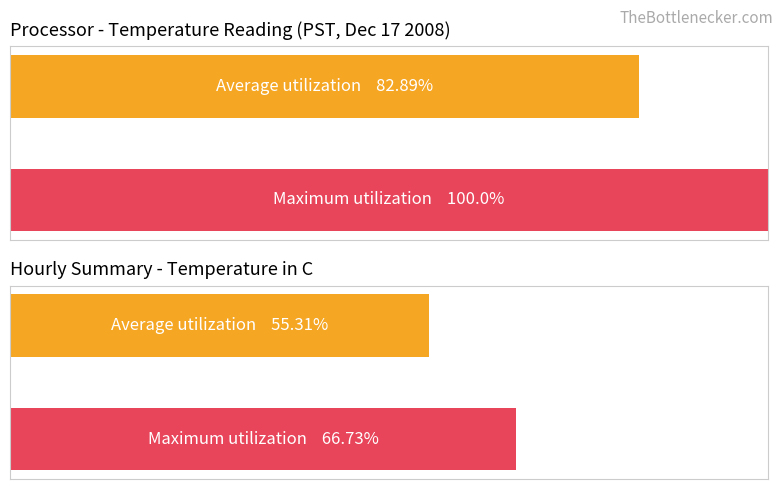

Are the bars horizontal?

Yes